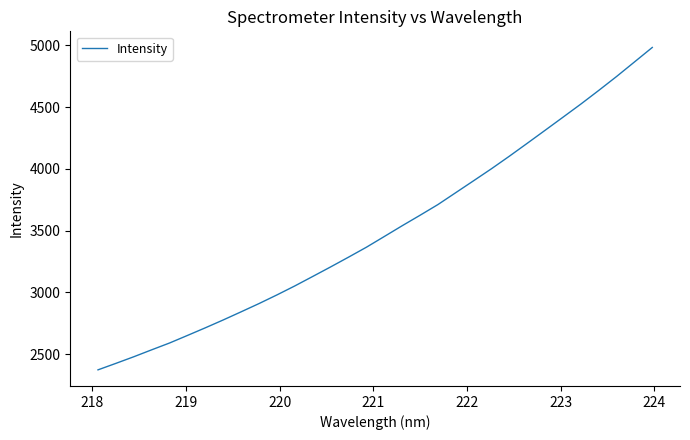

What is the difference between the maximum and minimum values?

2610.5